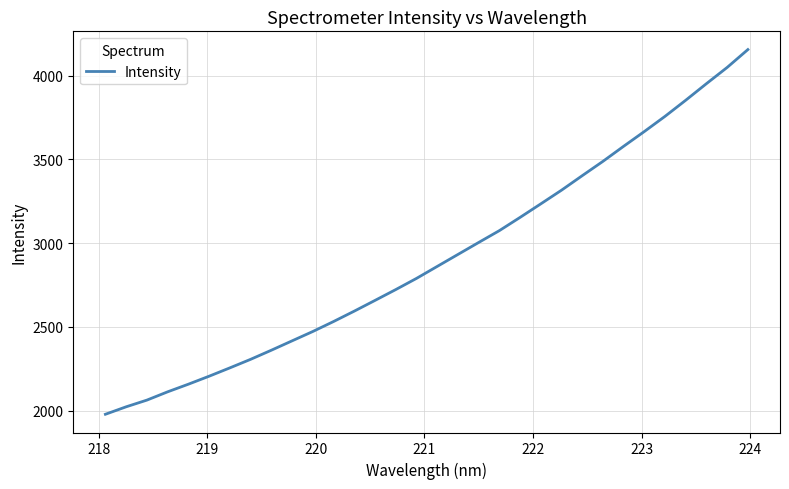

What is the smallest value displayed?

1978.4